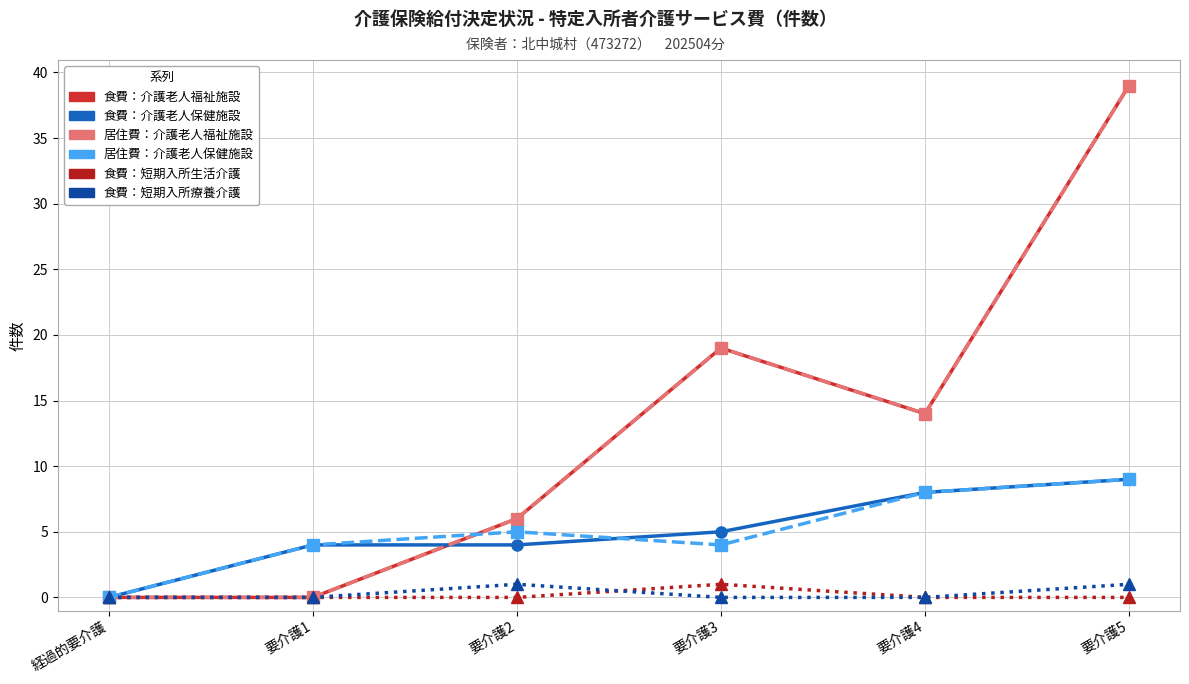

The value of 食費_短期入所生活介護_件数 at 要介護4 is 1. True or false?

False